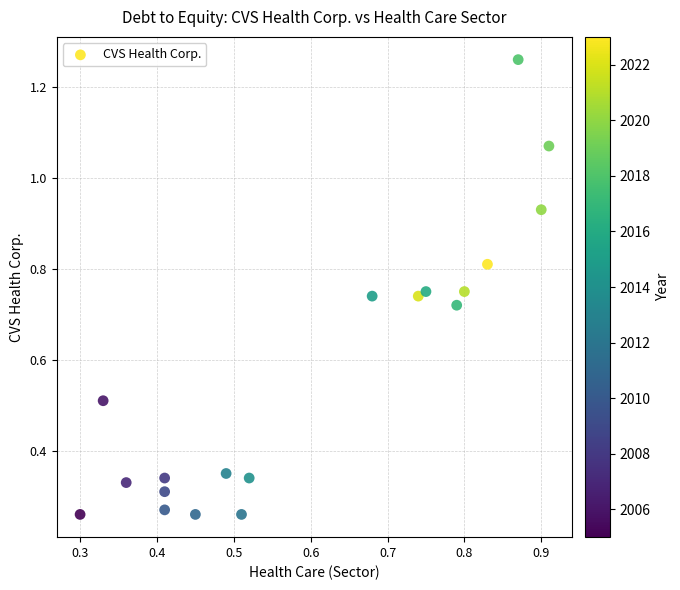

What is the range of X values (max minus min)?

0.6